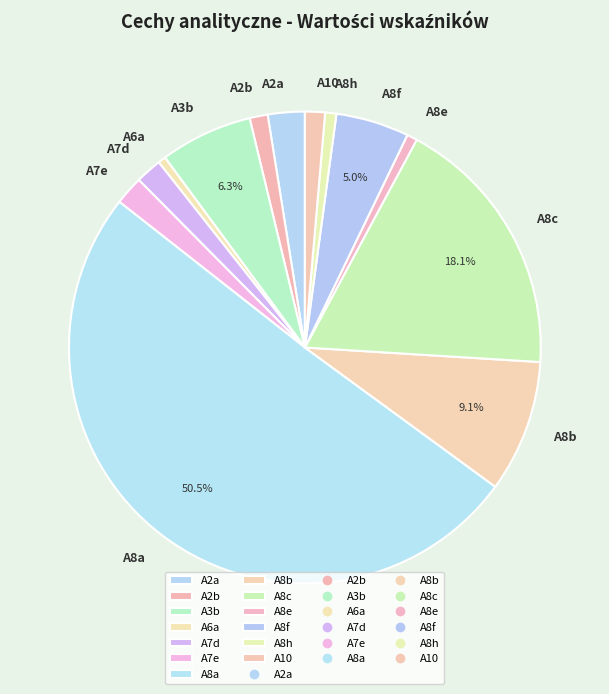

How much of the chart is everything except A8c?

81.9%